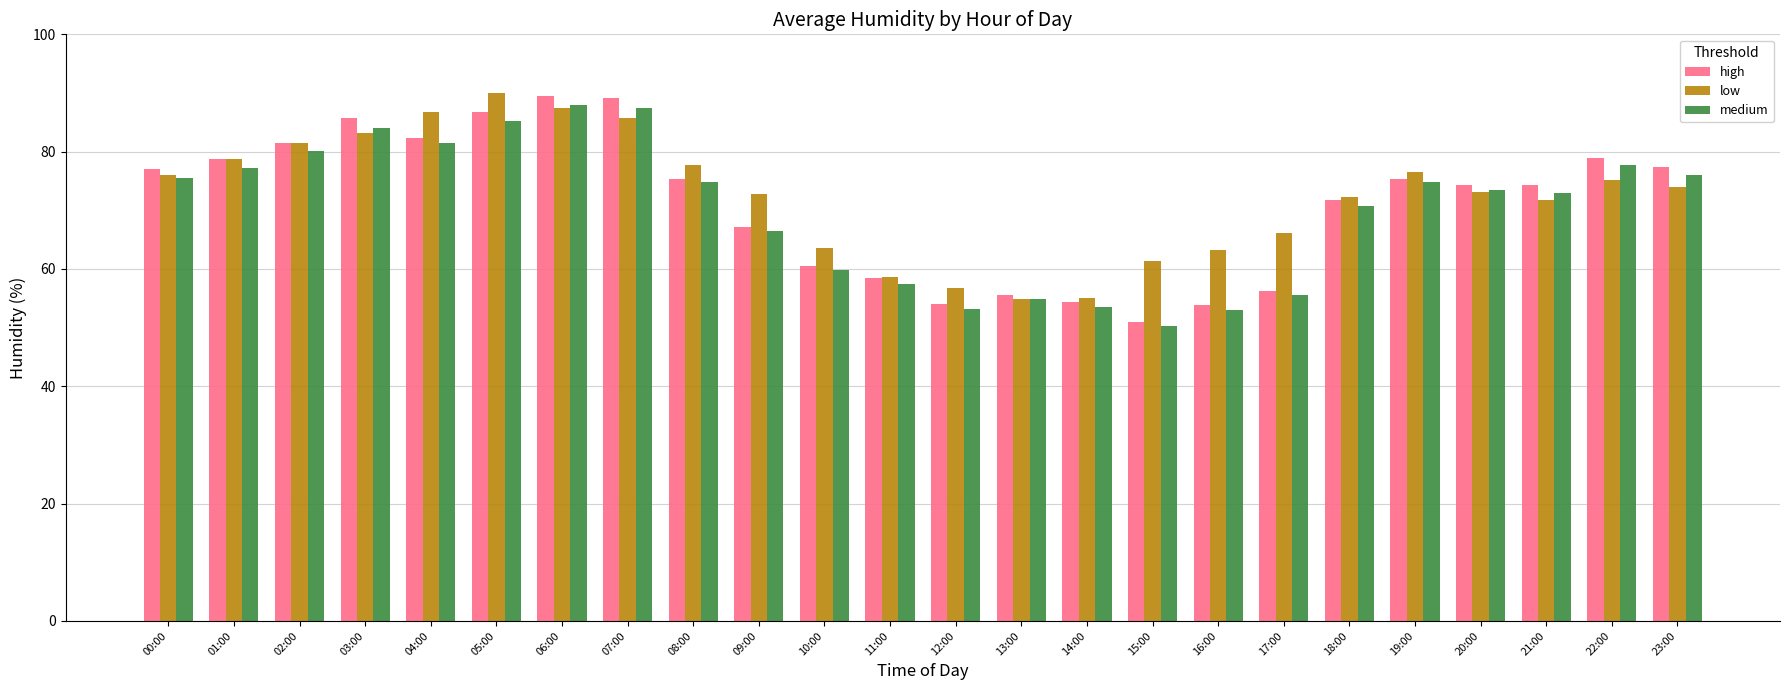

What position from the left is 06:00?

7